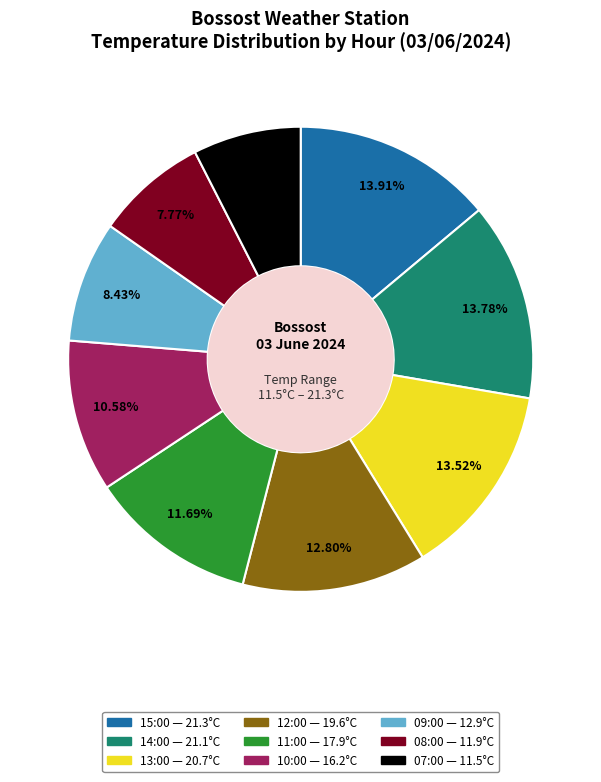

Does any single category account for the majority?

No